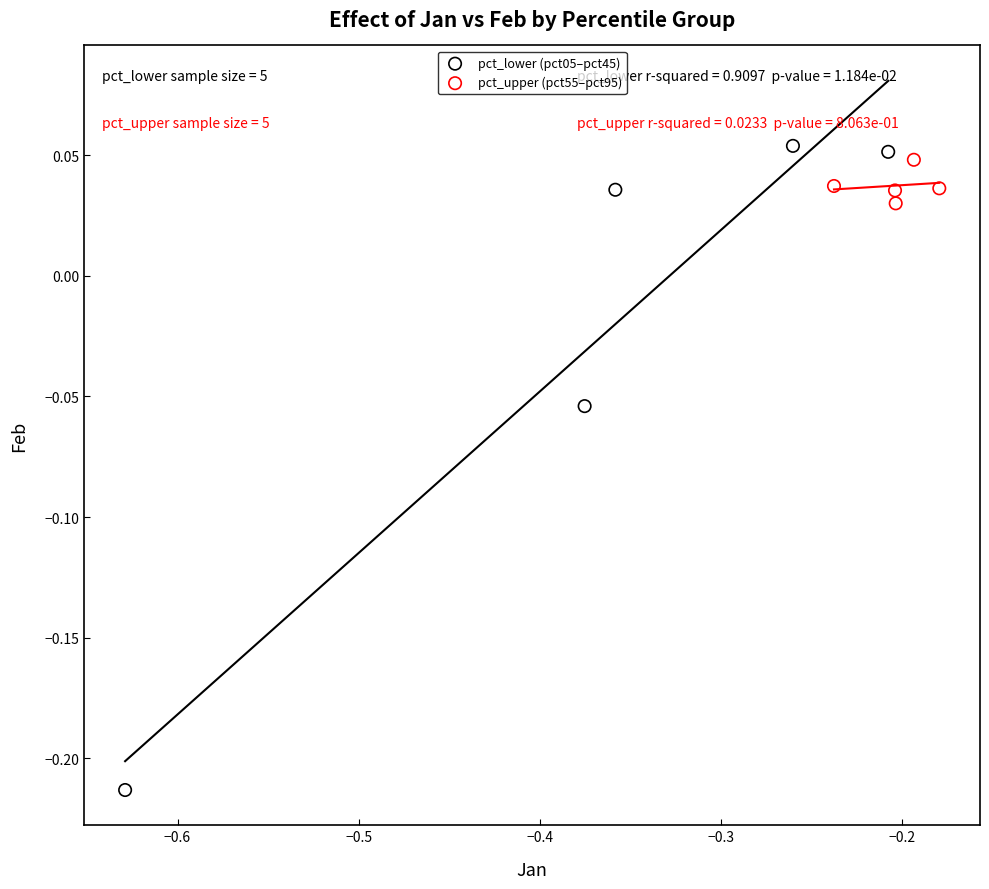

Which series has the widest spread of Y values?

pct_lower (pct05–pct45)